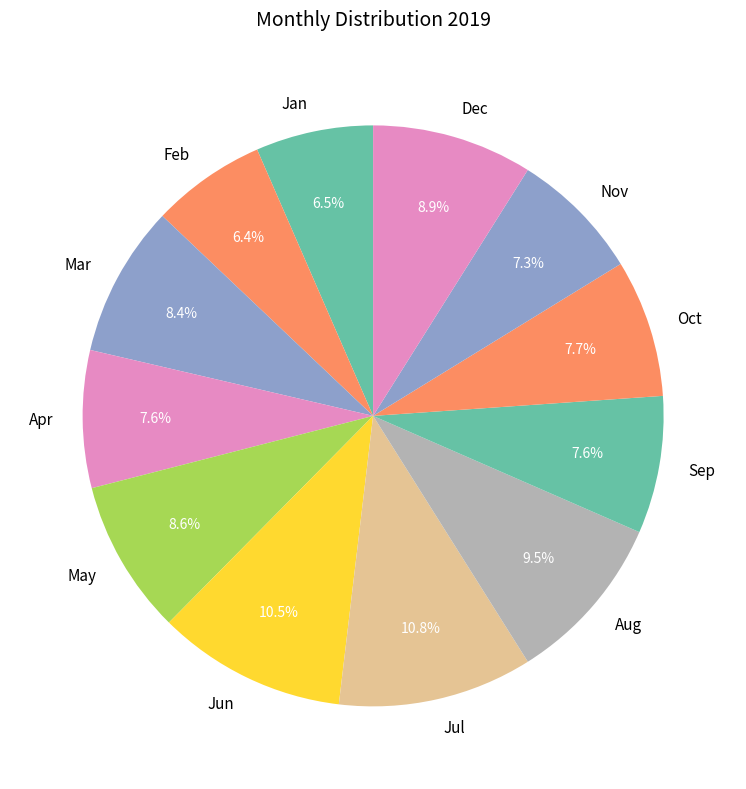

What portion of the pie excludes Dec?

91.1%